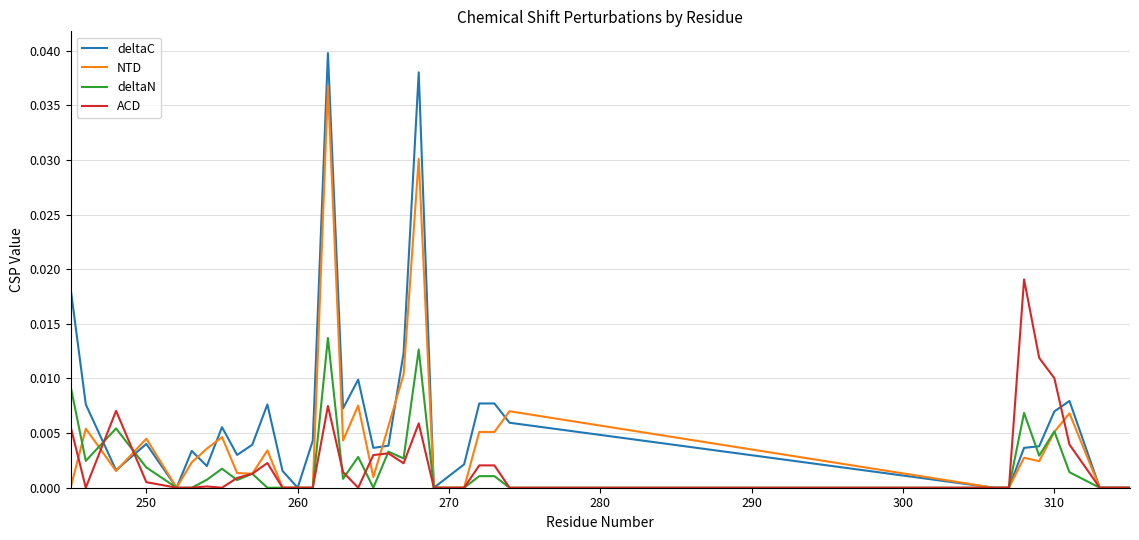

True or false: deltaC and ACD cross at least once.

True